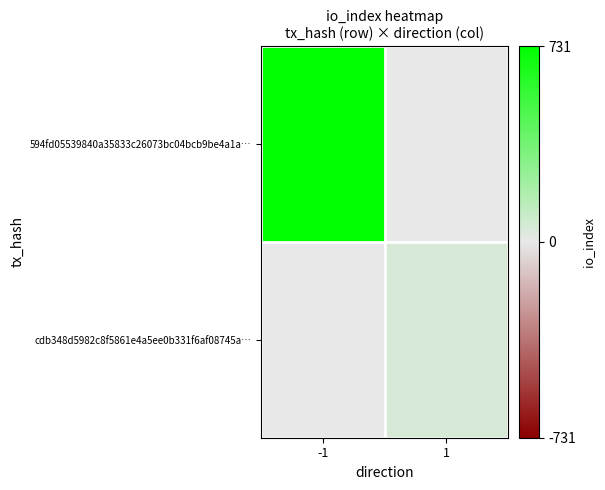

At -1, list the series in order from smallest to largest.

cdb348d5982c8f5861e4a5ee0b331f6af08745a…, 594fd05539840a35833c26073bc04bcb9be4a1a…